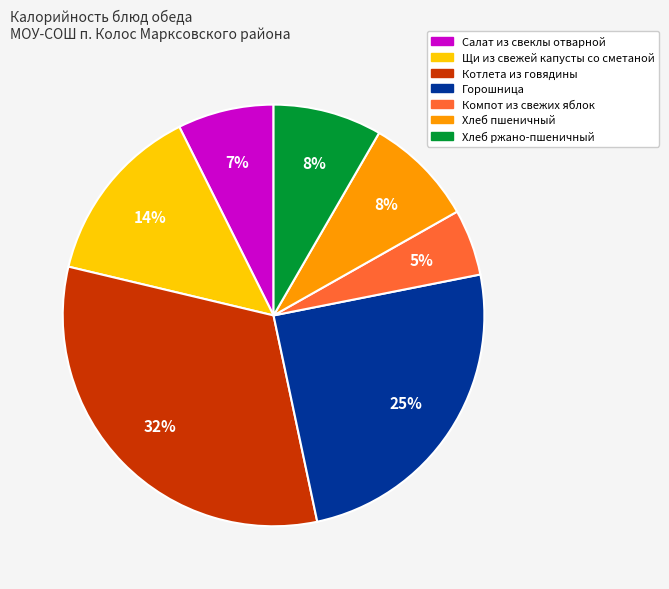

To the nearest percent, what portion does Салат из свеклы отварной represent?

7%